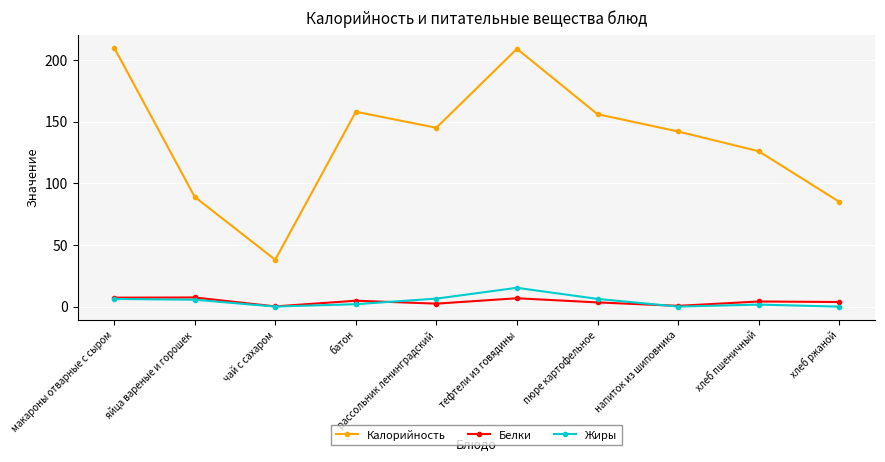

What value does the Калорийность series have at чай с сахаром?

38.0